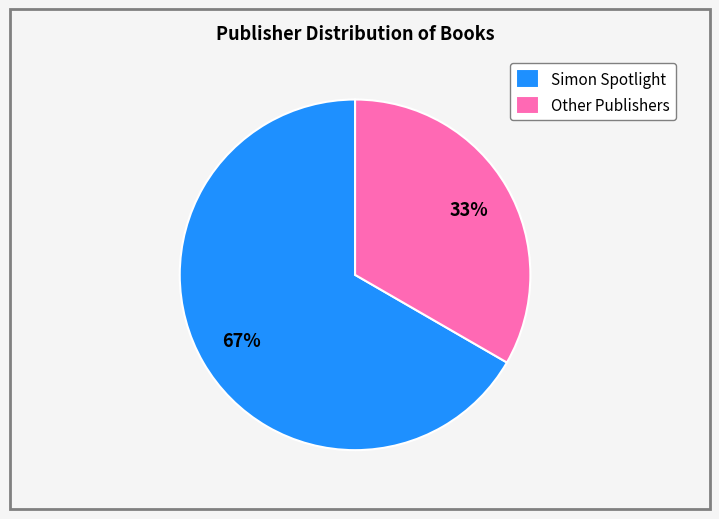

Which slice is the largest?

Simon Spotlight